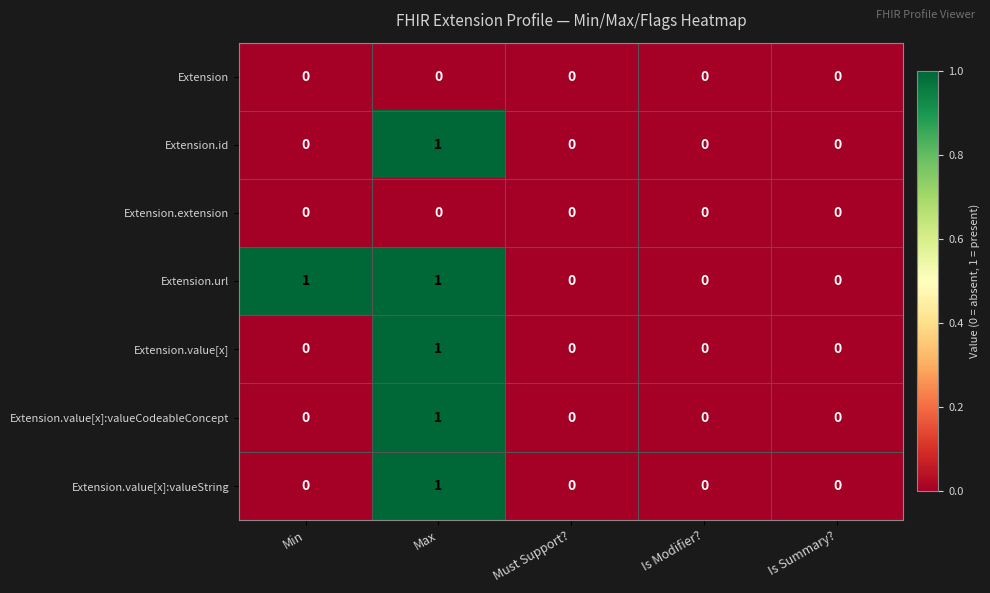

At which label does Extension.value[x] reach its peak?

Max